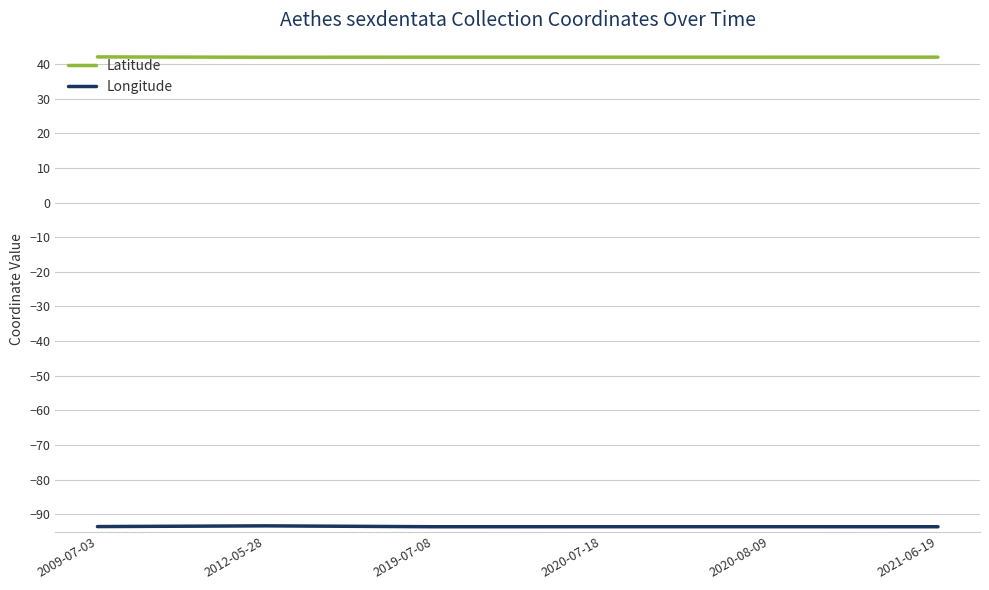

What are all the series names shown in the legend?

Latitude, Longitude